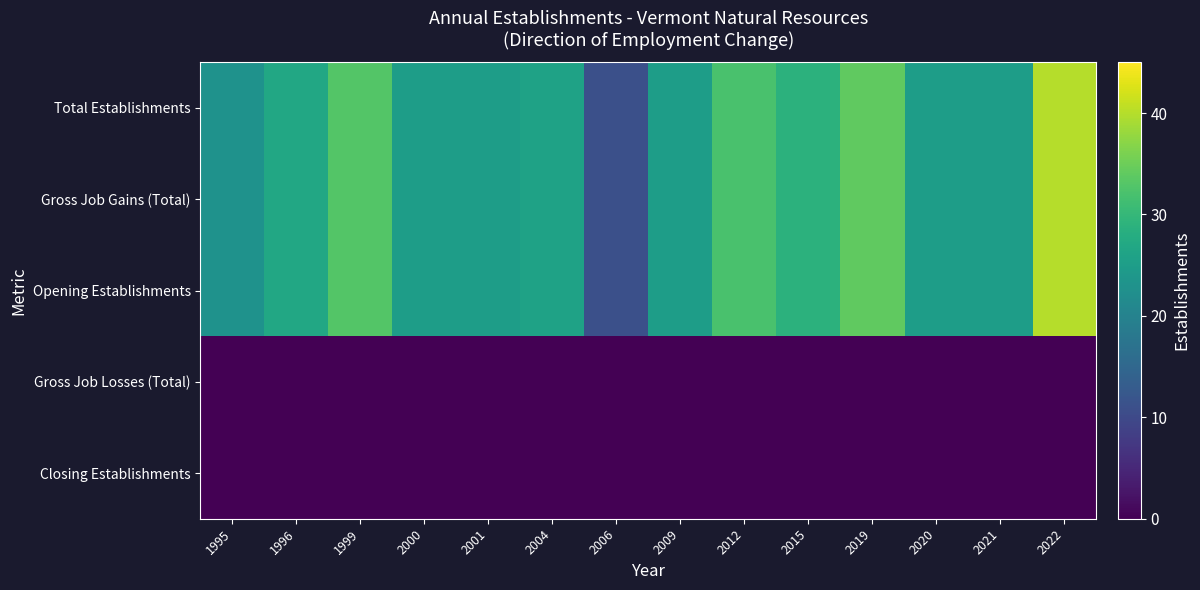

Reading left to right, what are all the values shown in this chart?

Total Establishments: 1995=23	1996=27	1999=33	2000=25	2001=25	2004=26	2006=11	2009=25	2012=32	2015=29	2019=34	2020=25	2021=25	2022=40
Gross Job Gains (Total): 1995=23	1996=27	1999=33	2000=25	2001=25	2004=26	2006=11	2009=25	2012=32	2015=29	2019=34	2020=25	2021=25	2022=40
Opening Establishments: 1995=23	1996=27	1999=33	2000=25	2001=25	2004=26	2006=11	2009=25	2012=32	2015=29	2019=34	2020=25	2021=25	2022=40
Gross Job Losses (Total): 1995=0	1996=0	1999=0	2000=0	2001=0	2004=0	2006=0	2009=0	2012=0	2015=0	2019=0	2020=0	2021=0	2022=0
Closing Establishments: 1995=0	1996=0	1999=0	2000=0	2001=0	2004=0	2006=0	2009=0	2012=0	2015=0	2019=0	2020=0	2021=0	2022=0